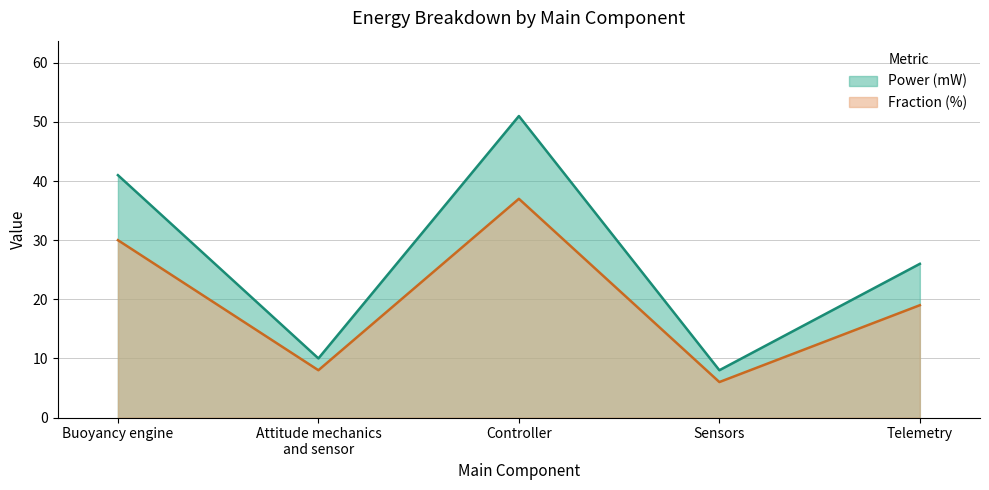

Reading left to right, what are all the values shown in this chart?

Power (mW): Buoyancy engine=41	Attitude mechanics
and sensor=10	Controller=51	Sensors=8	Telemetry=26
Fraction (%): Buoyancy engine=30	Attitude mechanics
and sensor=8	Controller=37	Sensors=6	Telemetry=19